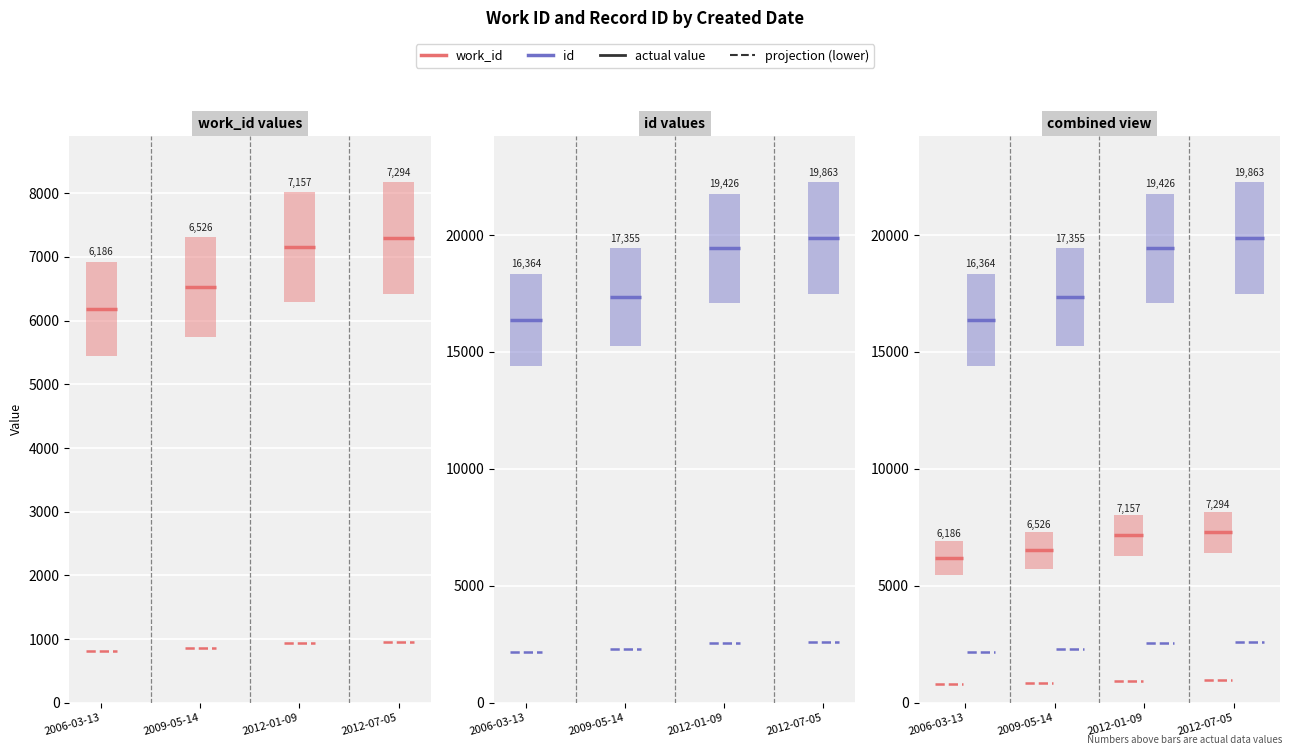

Rank the series by their average value, from lowest to highest.

work_id, id